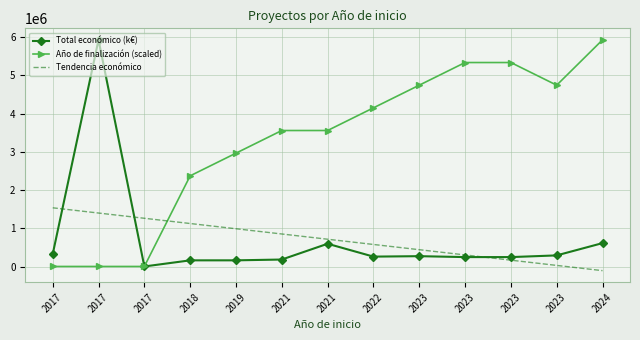

Is it true that Total económico (k€) equals 328808.7 at 2021?

False